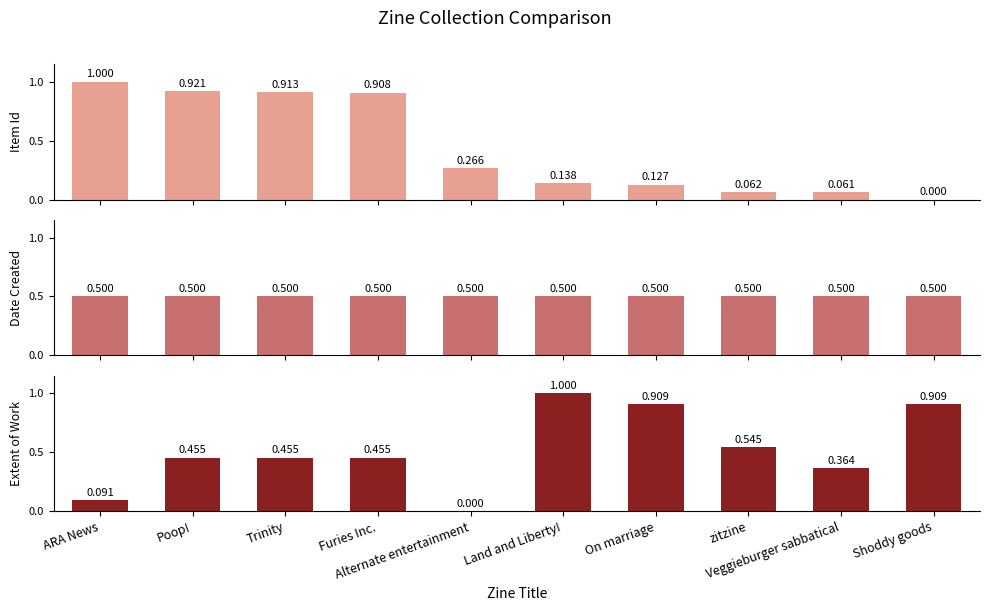

What is the total value across all series at On marriage?

1.5